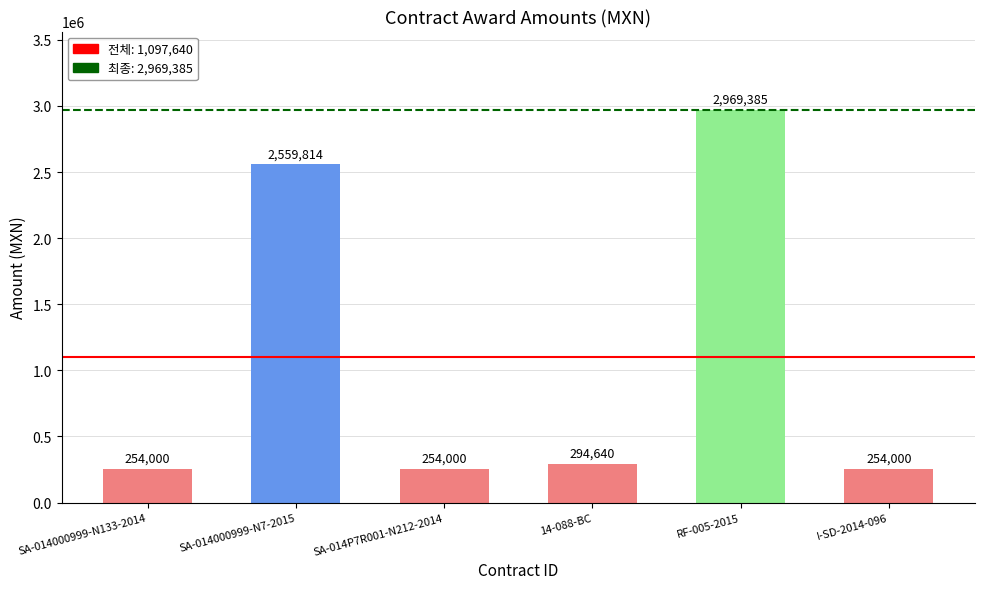

What is the label of the 5th bar from the right?

SA-014000999-N7-2015